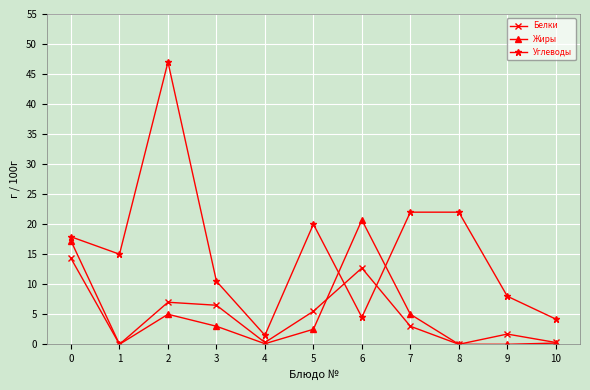

How many values in the Жиры series exceed 2?

6